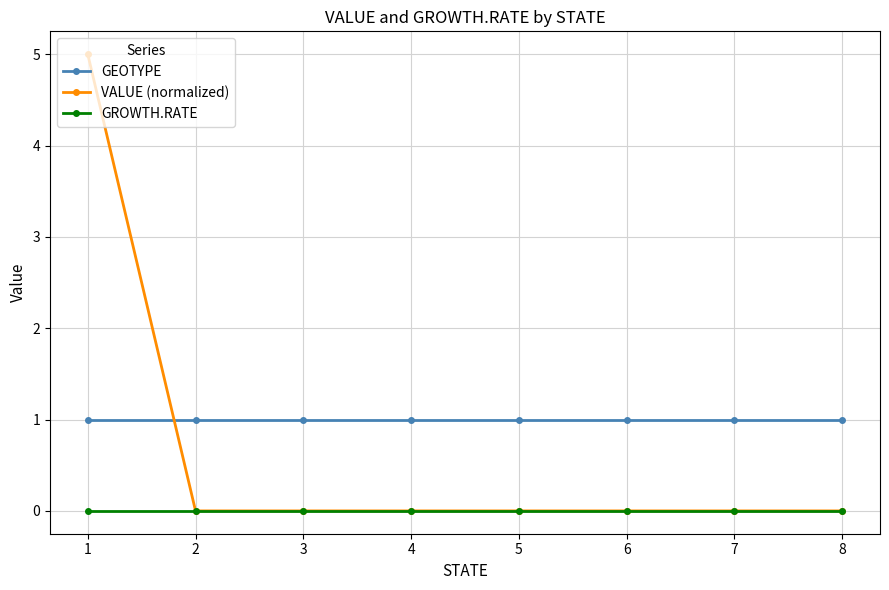

Which series has the widest spread of values?

VALUE (normalized)